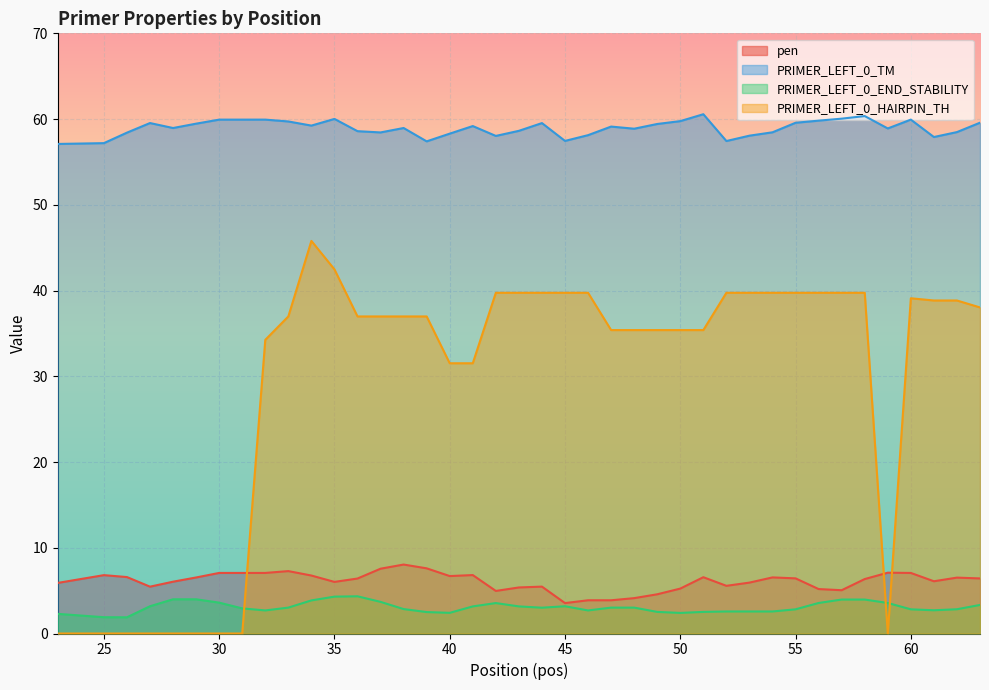

What value does the PRIMER_LEFT_0_TM series have at 30?

59.9